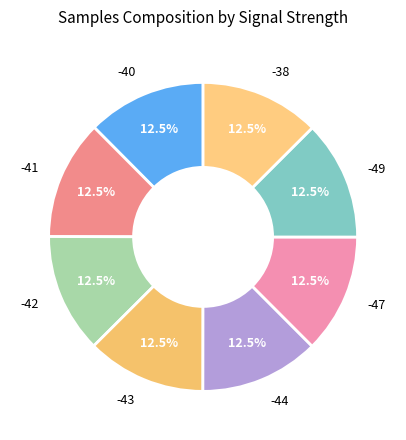

Is there any slice that represents more than half of the pie?

No